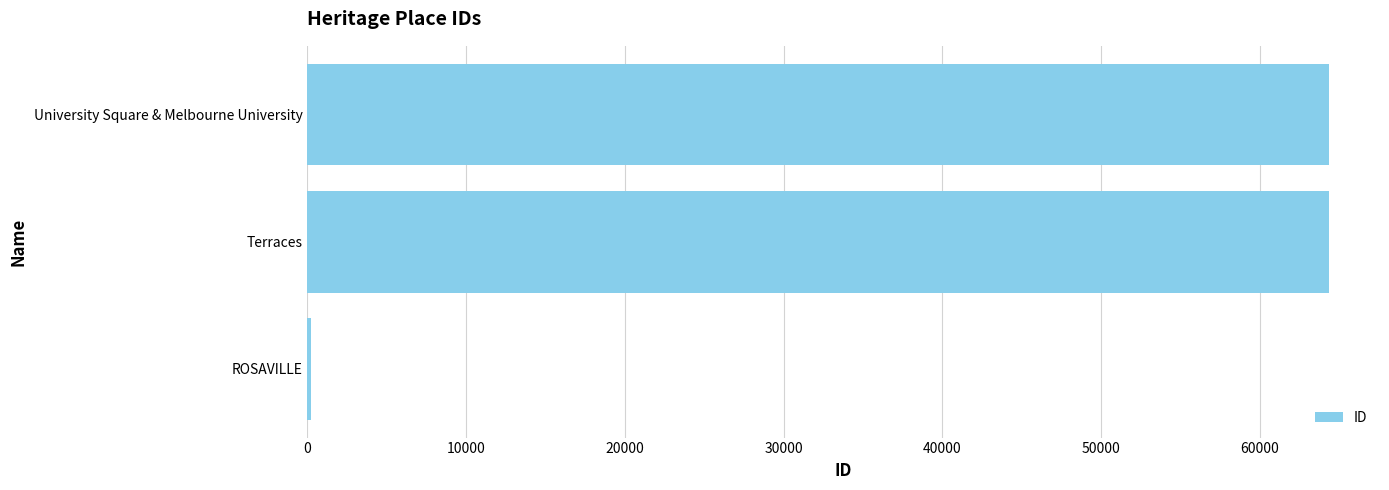

What is the difference between the maximum and minimum values?

64137